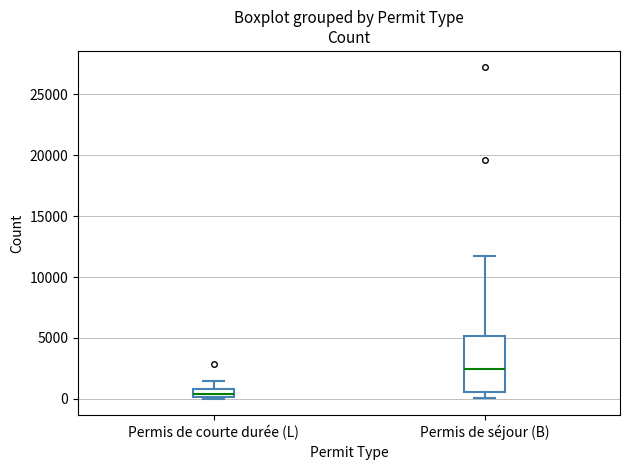

Comparing the boxes themselves (not the whiskers), which one is the tallest?

Permis de séjour (B)